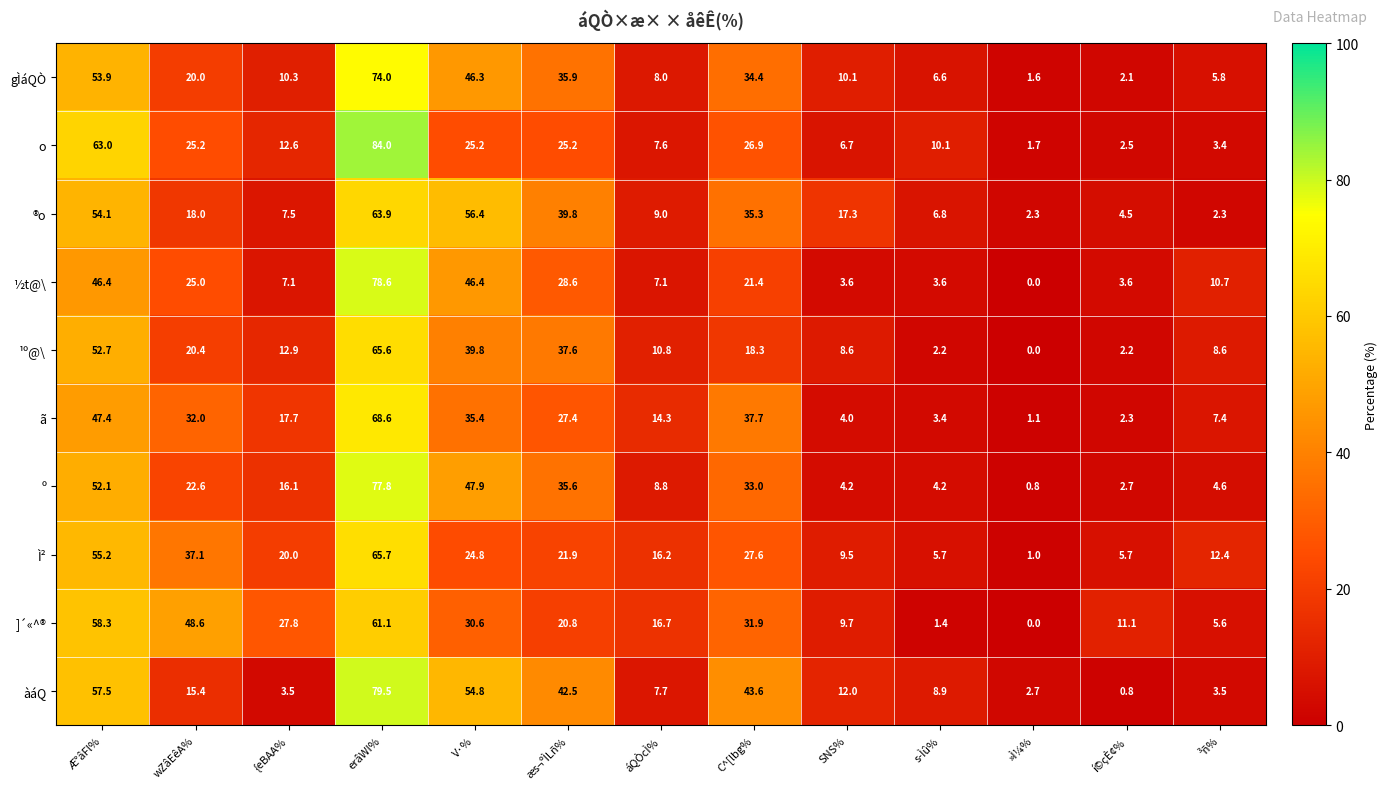

At which category does the chart reach its peak across all series?

erâWI%